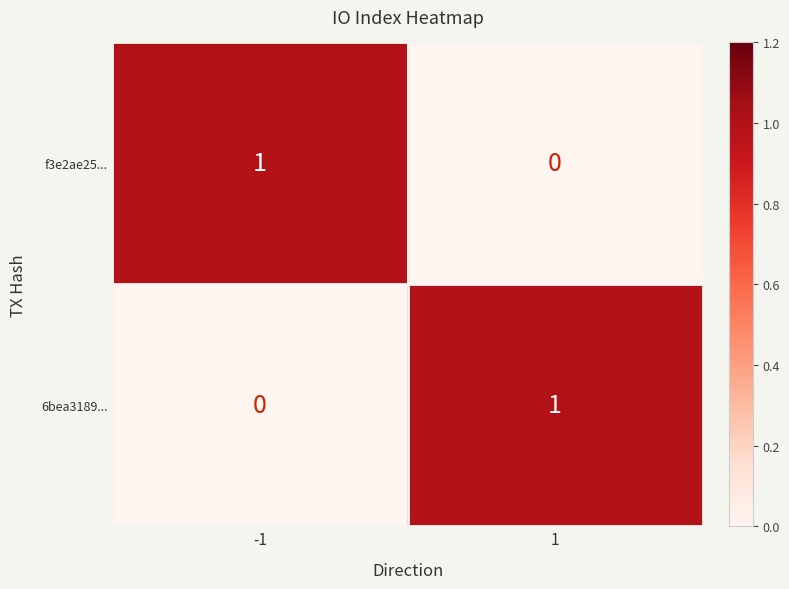

Is it true that 6bea3189... equals -1 at -1?

False